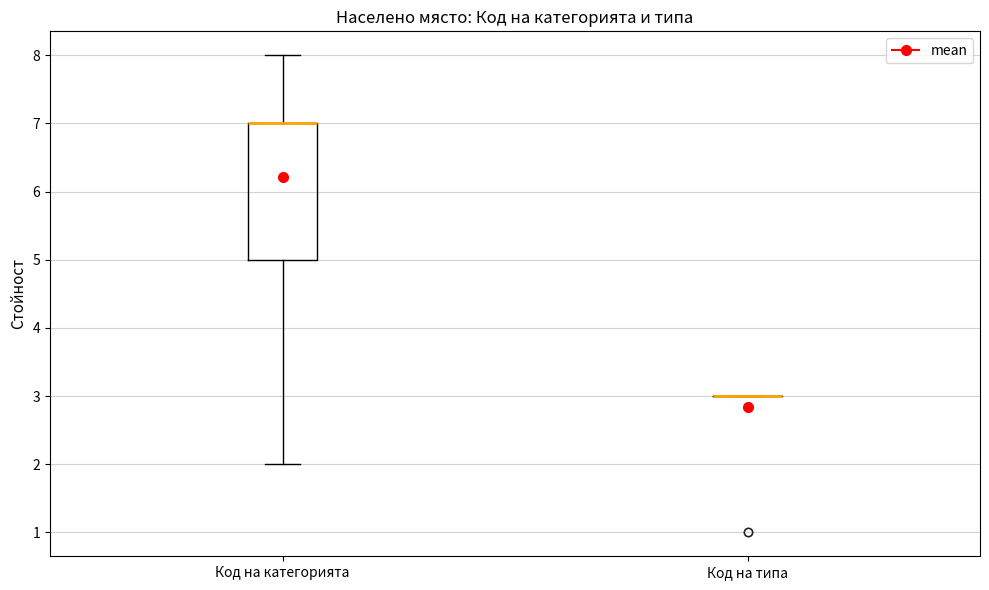

Reading left to right, read every box against the y-axis: the position of its median line, the range the box covers, and the ends of its whiskers. The values are not printed on the chart, so give them approximately, as read against the axis.

Код на категорията: median 7 (drawn on the box's upper edge), box 5 to 7, whiskers 2 to 8
Код на типа: box collapsed to a line at 3, whiskers 3 to 3